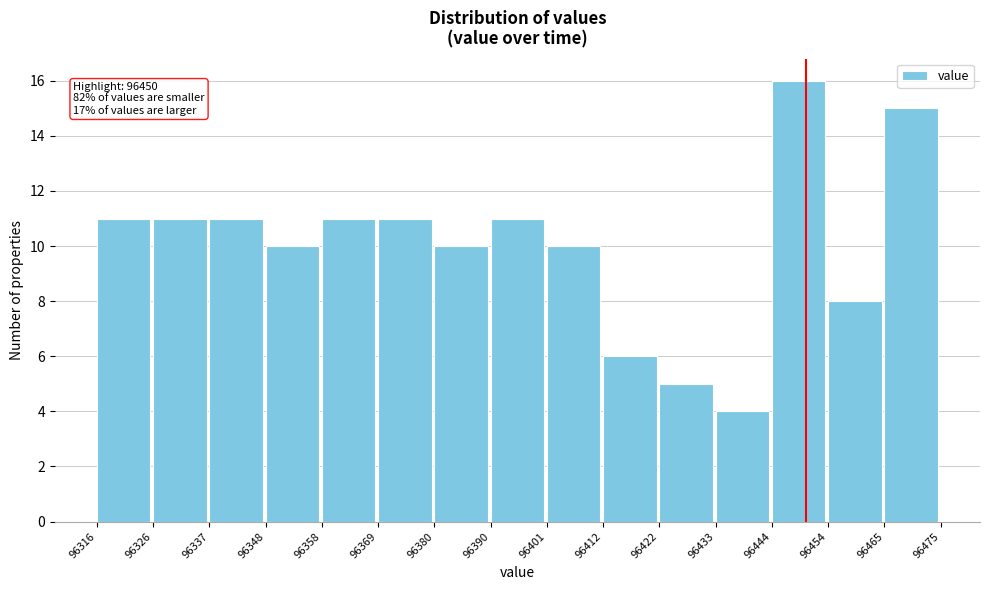

Which range on the x-axis has the tallest bar?

96444 to 96454